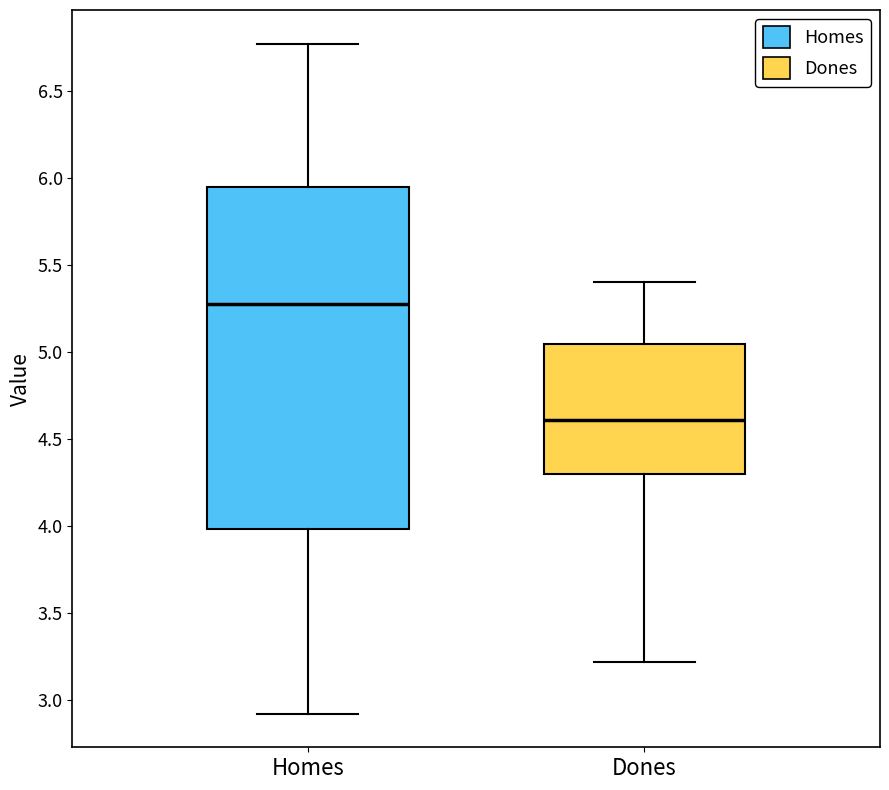

Reading left to right, transcribe this box plot: for each box, give where its median line is, the range the box spans, and where its two whiskers end, as read against the y-axis. The values are not printed on the chart, so give them approximately, as read against the axis.

Homes: median 5.30, box 4.00 to 5.95, whiskers 2.90 to 6.75
Dones: median 4.60, box 4.30 to 5.05, whiskers 3.20 to 5.40